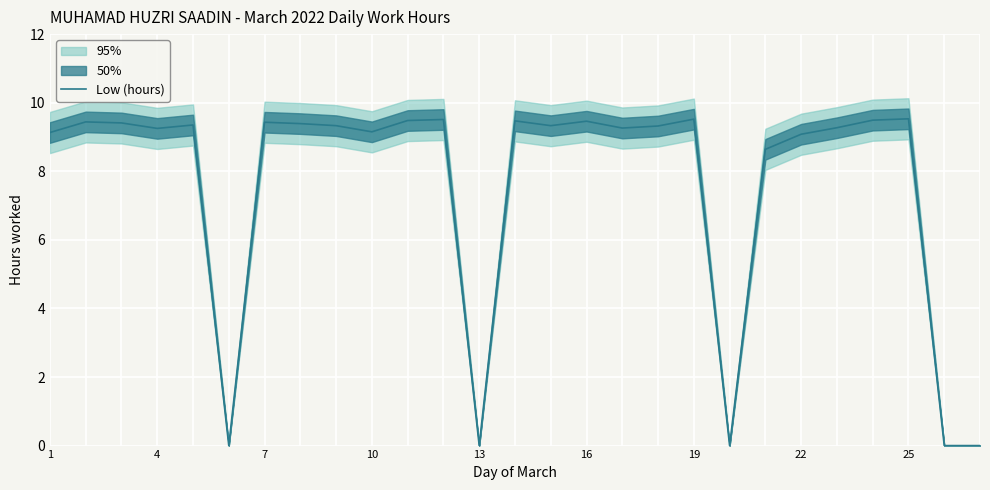

The value of Low (hours) at 7 is 9.4. True or false?

True